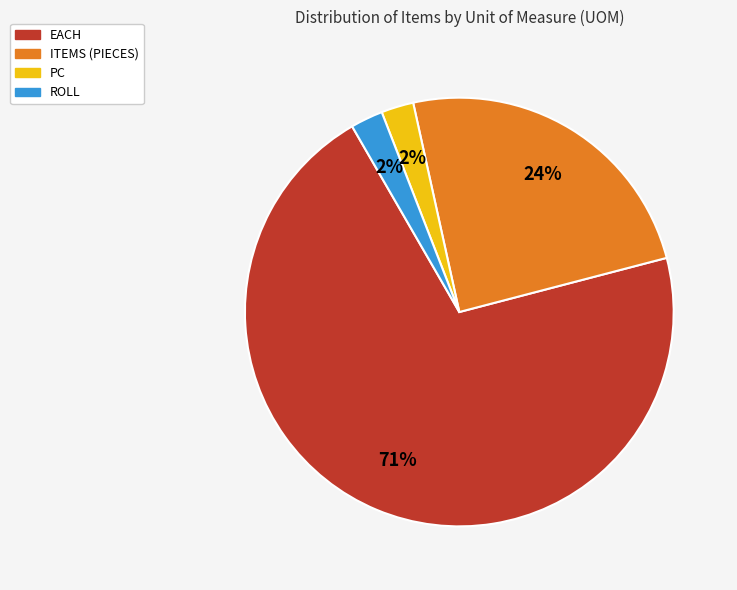

To the nearest percent, what is the average slice percentage?

25%